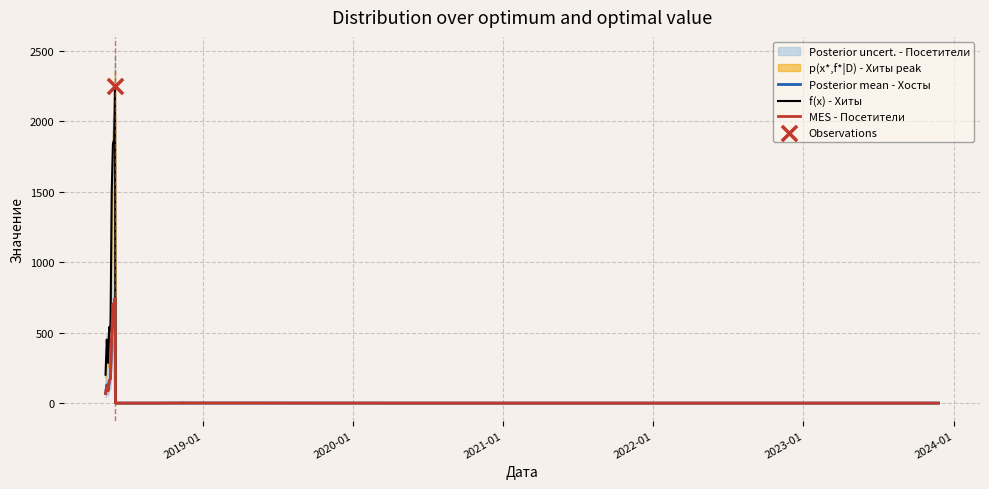

Which series has the widest spread of Y values?

f(x) - Хиты